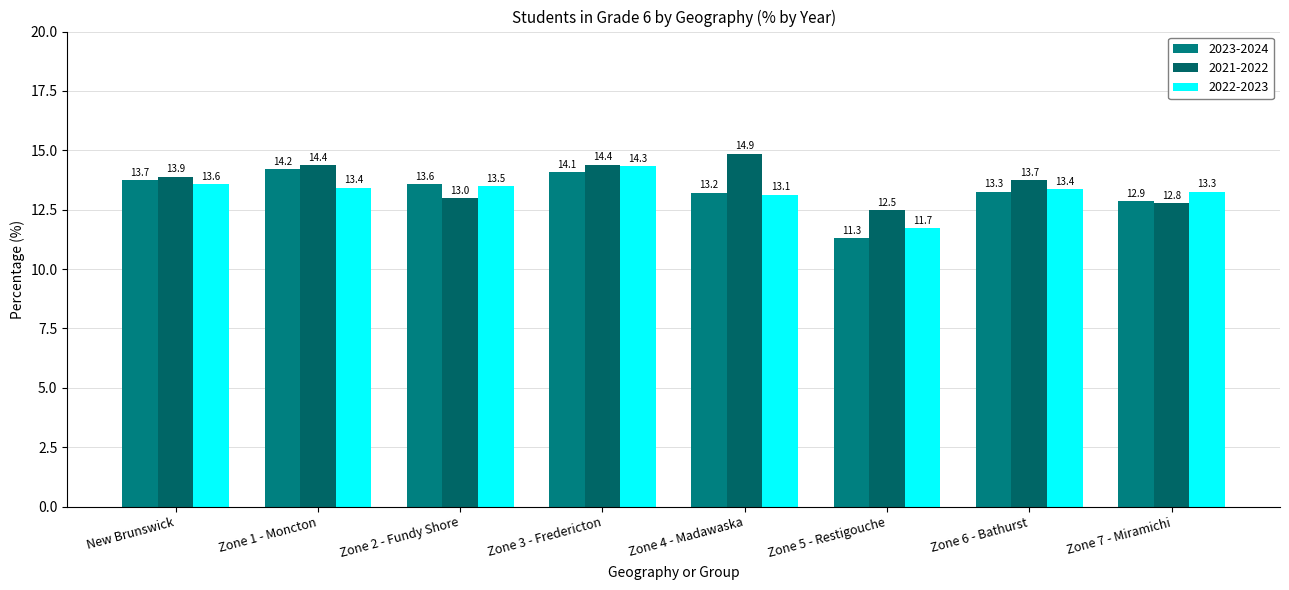

What is the minimum value for 2021-2022?

12.5